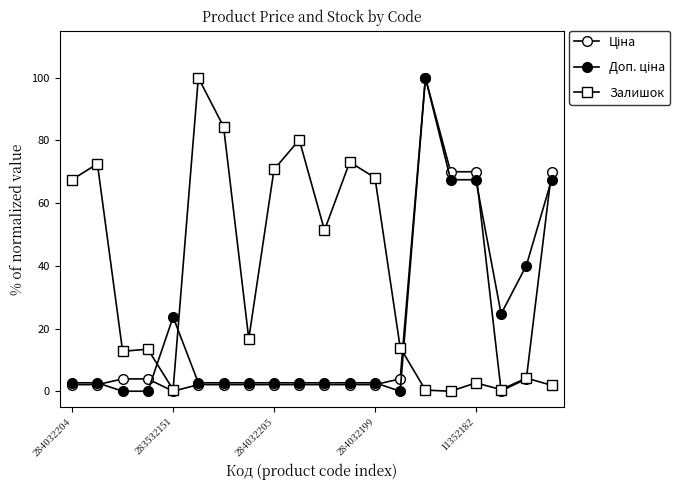

Count the number of data series in this chart.

3